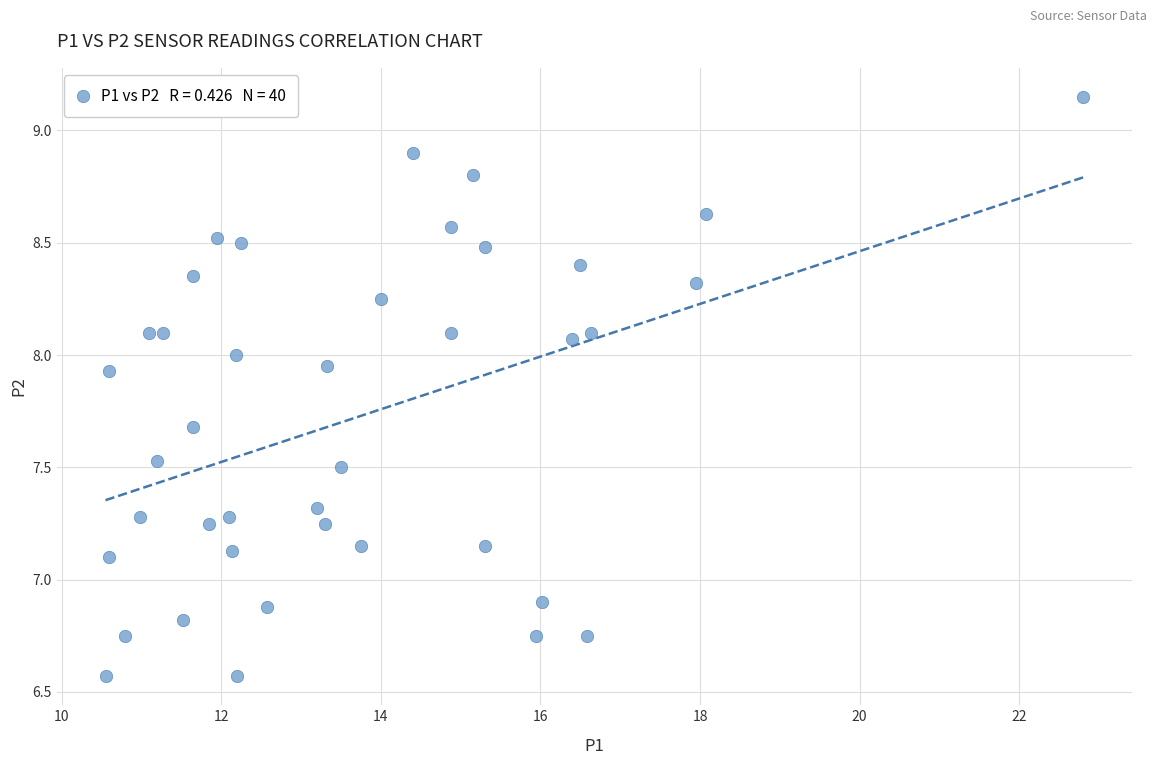

What is the range of Y values (max minus min)?

2.6